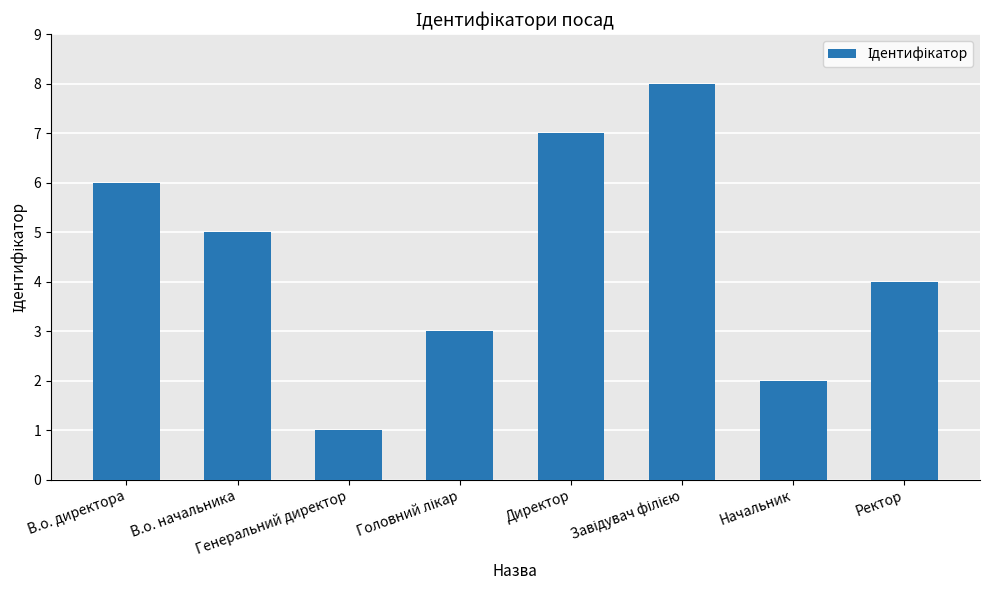

Does the chart contain stacked bars?

No